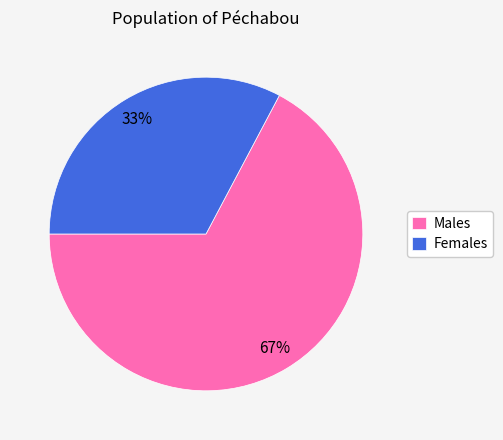

To the nearest percent, what is the average slice percentage?

50%